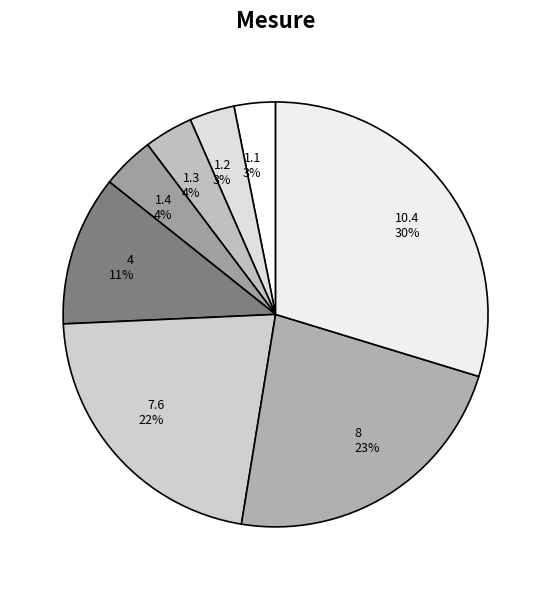

Approximately how many times larger is the value at 7.6 22% compared to 10.4 30%?

0.7